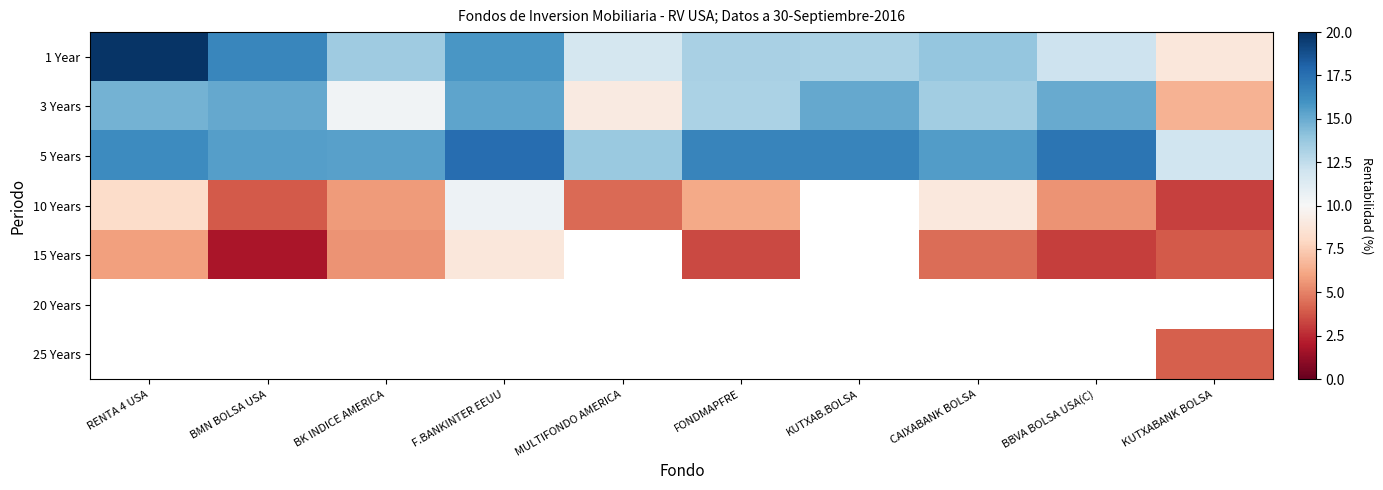

Rank the series at BK INDICE AMERICA from lowest to highest value.

15 Years, 10 Years, 3 Years, 1 Year, 5 Years, 20 Years, 25 Years